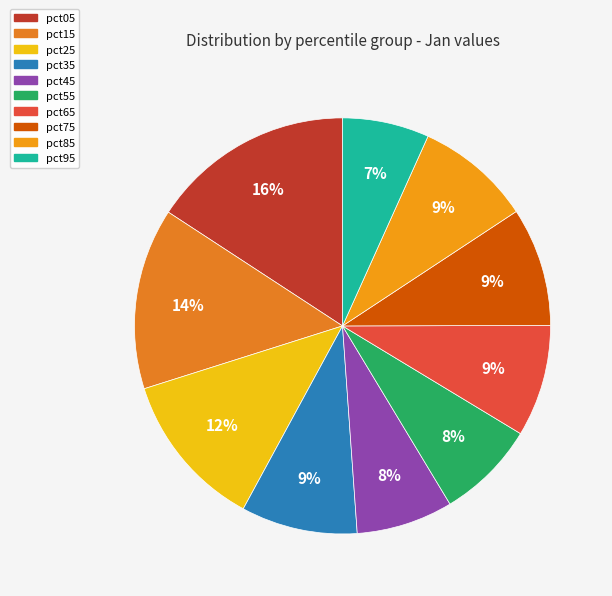

The pct05 slice represents 16% of the pie. True or false?

True